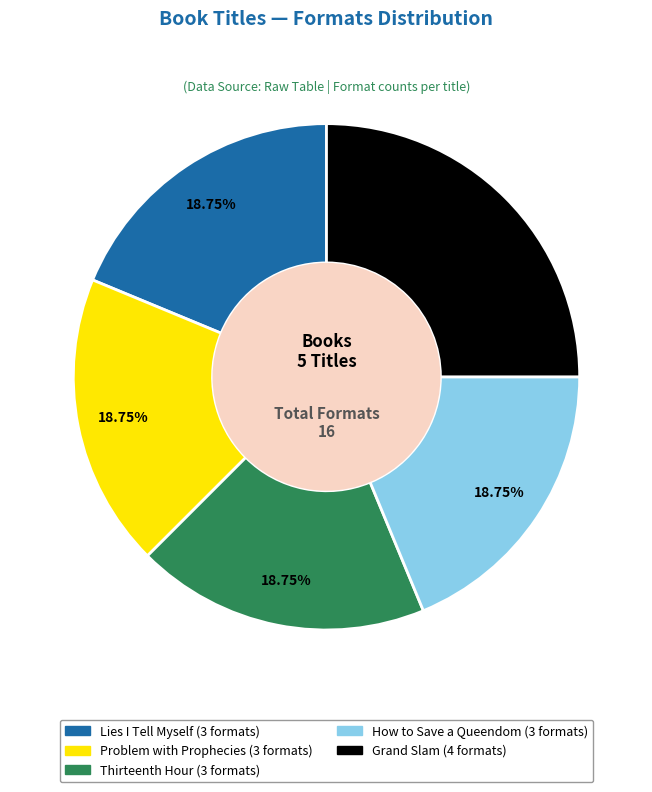

Is there any slice that represents more than half of the pie?

No